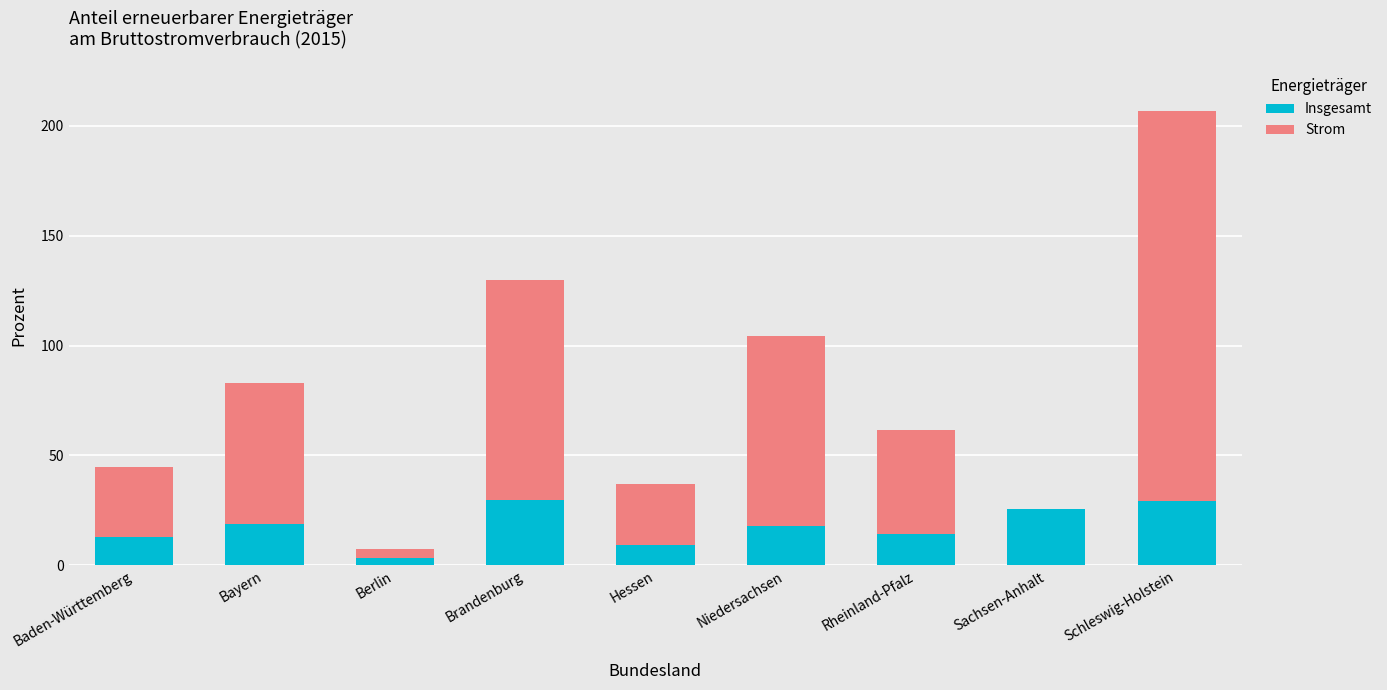

Are the bars horizontal?

No